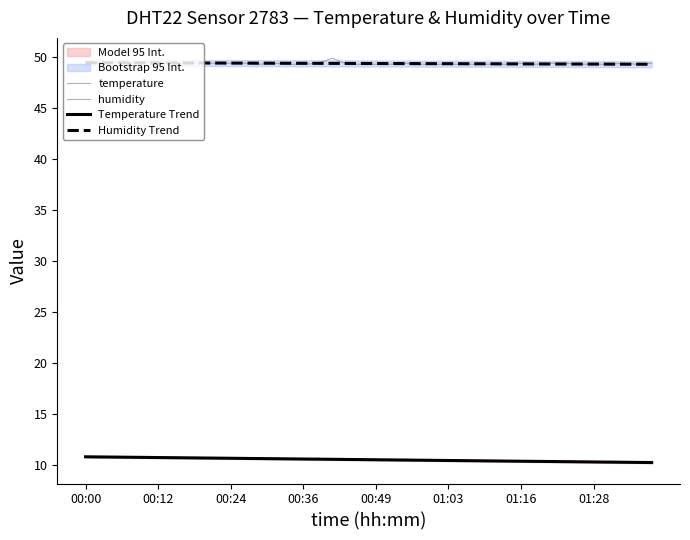

True or false: Temperature Trend and Humidity Trend intersect in this chart.

False